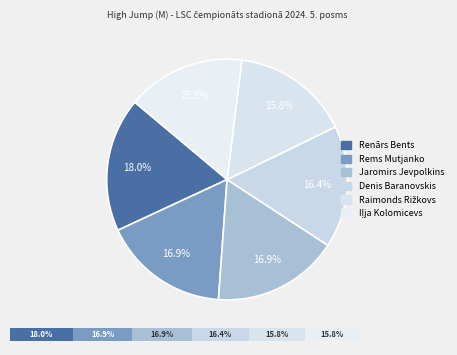

How many slices are in this pie chart?

6